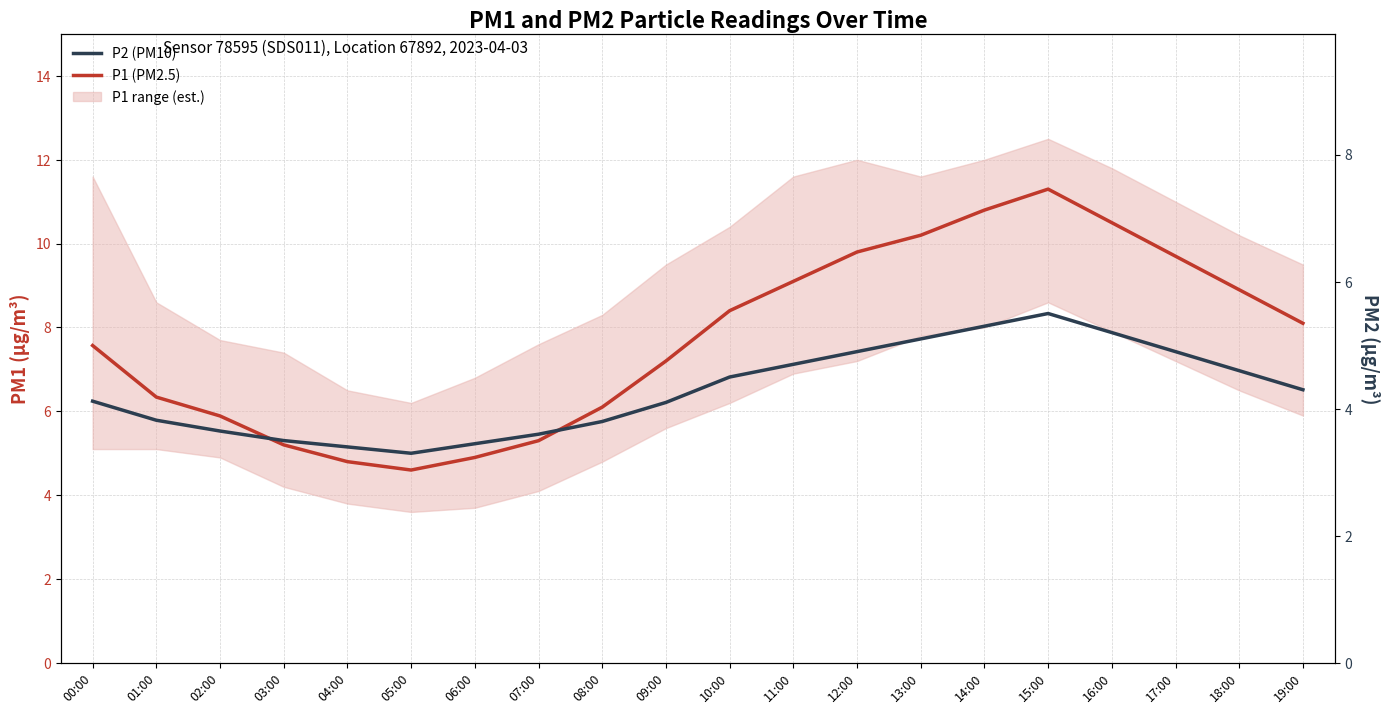

True or false: P2 (PM10) and P1 (PM2.5) cross at least once.

False